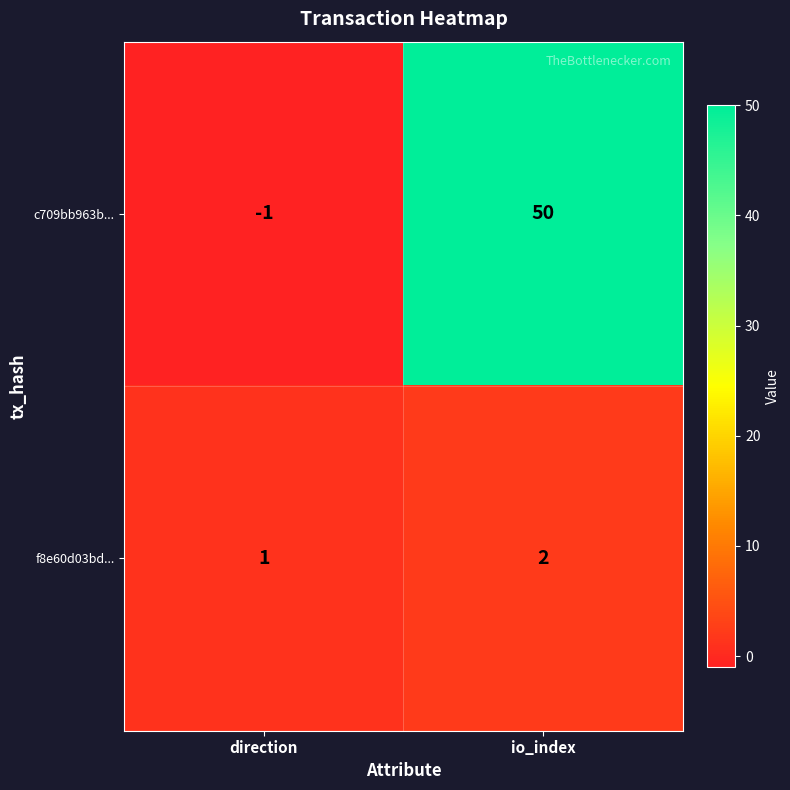

List the series in order of their peak value, highest first.

c709bb963b..., f8e60d03bd...